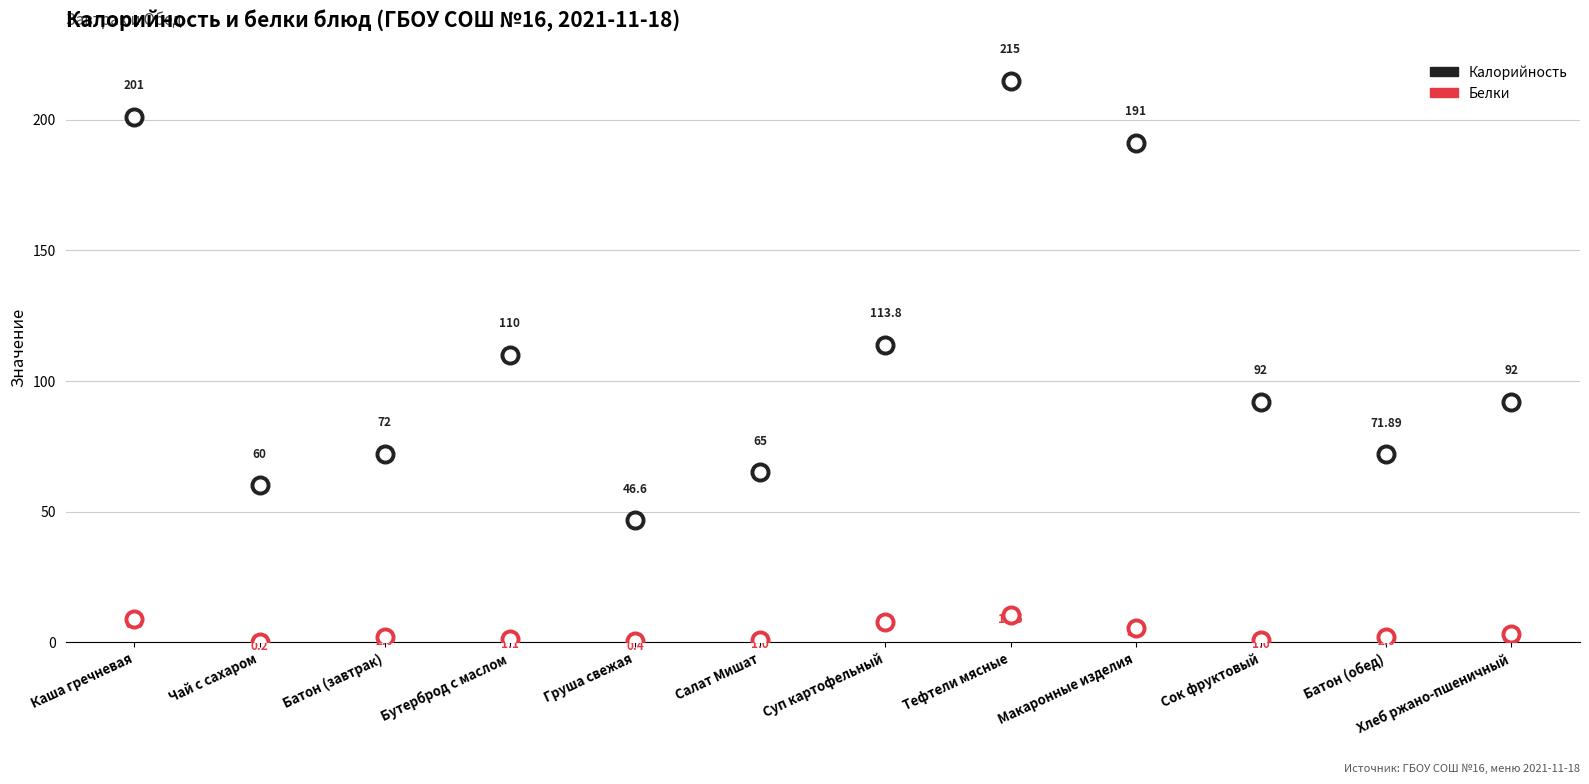

At how many categories does at least one series exceed 10?

12